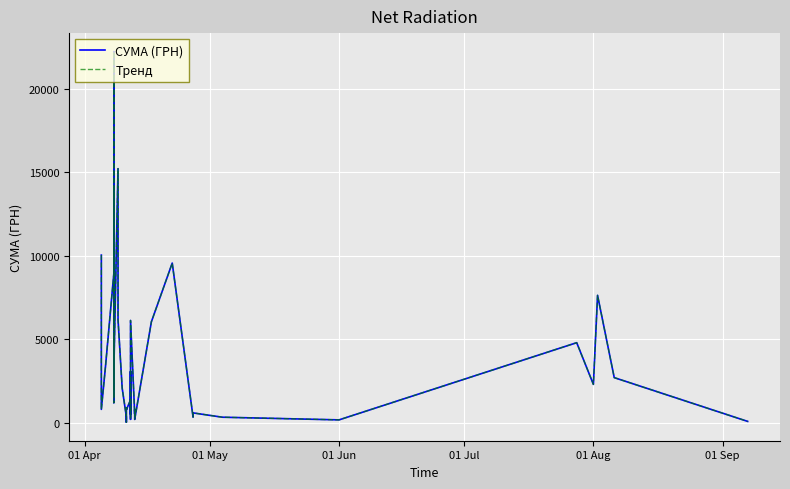

True or false: СУМА (ГРН) has a value of 4199.2 at 01 Aug.

False